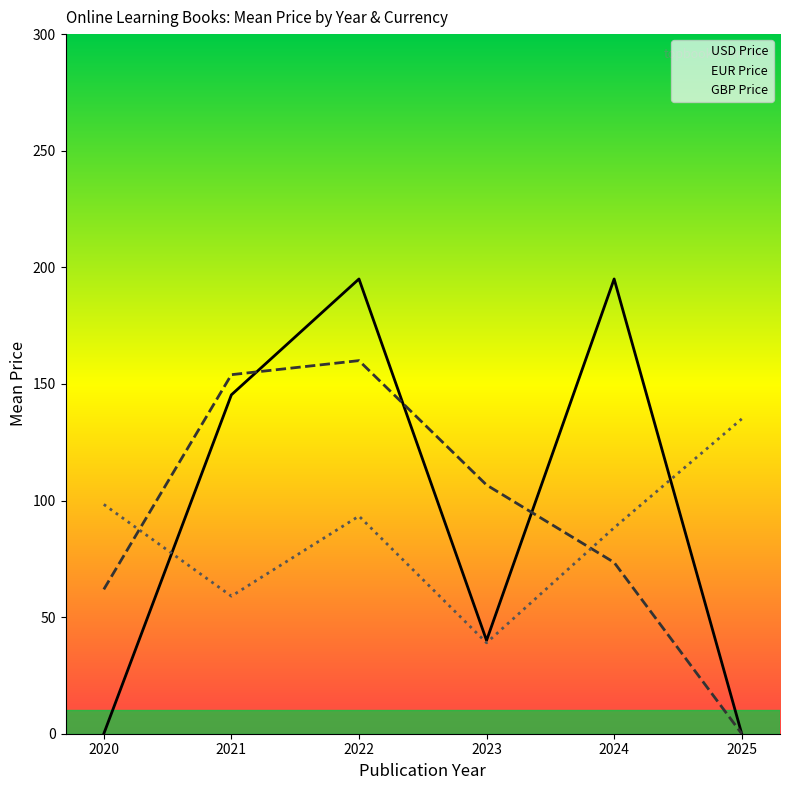

At 2022, list the series in order from smallest to largest.

GBP Price, EUR Price, USD Price